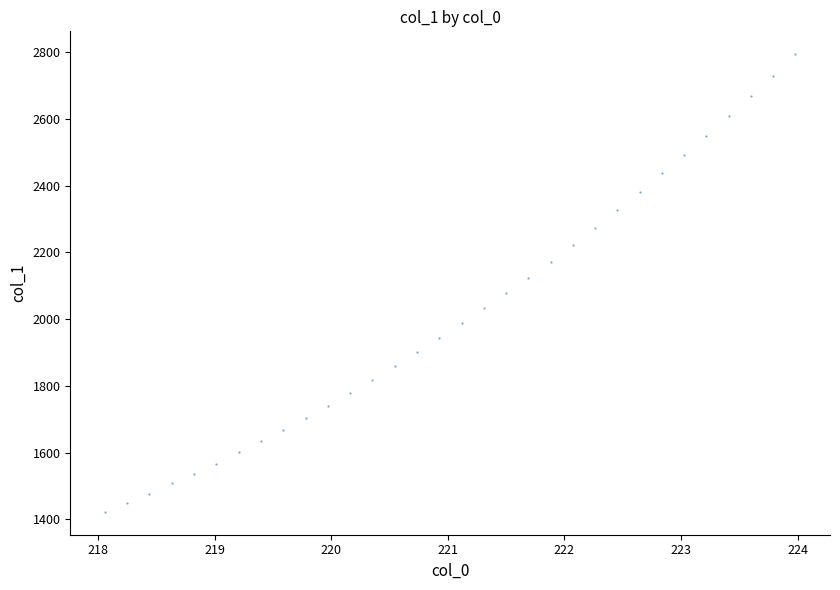

What is the range of X values (max minus min)?

5.9